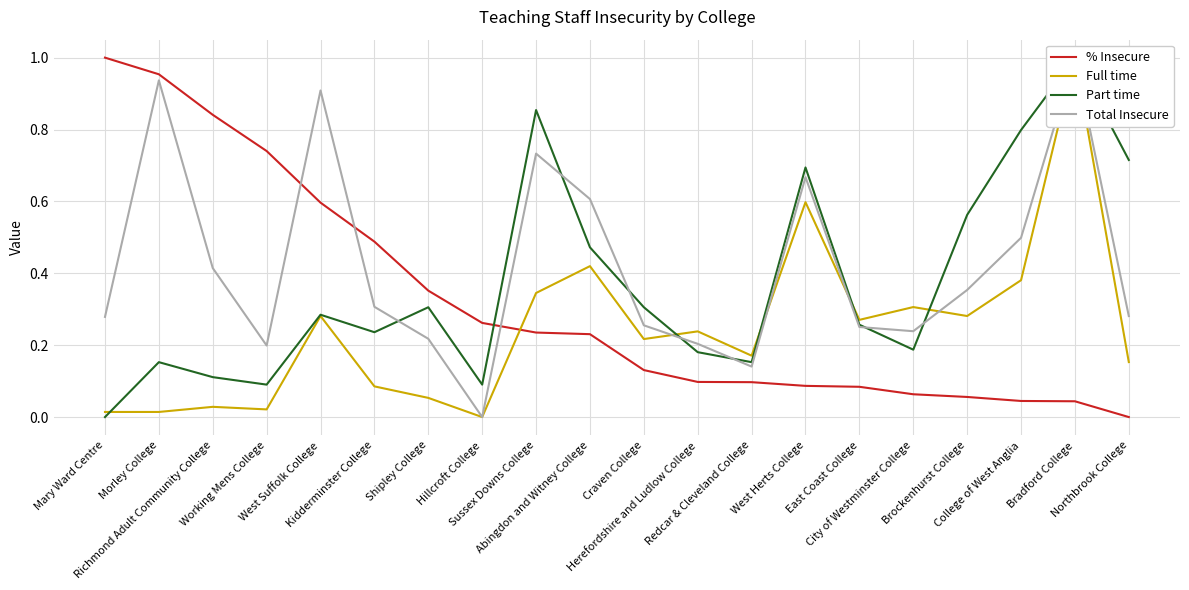

Reading right to left, transcribe all the data shown in this chart.

% Insecure: 0.0	0.0	0.0	0.1	0.1	0.1	0.1	0.1	0.1	0.1	0.2	0.2	0.3	0.4	0.5	0.6	0.7	0.8	1.0	1.0
Full time: 0.2	1.0	0.4	0.3	0.3	0.3	0.6	0.2	0.2	0.2	0.4	0.3	0.0	0.1	0.1	0.3	0.0	0.0	0.0	0.0
Part time: 0.7	1.0	0.8	0.6	0.2	0.3	0.7	0.2	0.2	0.3	0.5	0.9	0.1	0.3	0.2	0.3	0.1	0.1	0.2	0.0
Total Insecure: 0.3	1.0	0.5	0.4	0.2	0.3	0.7	0.1	0.2	0.3	0.6	0.7	0.0	0.2	0.3	0.9	0.2	0.4	0.9	0.3